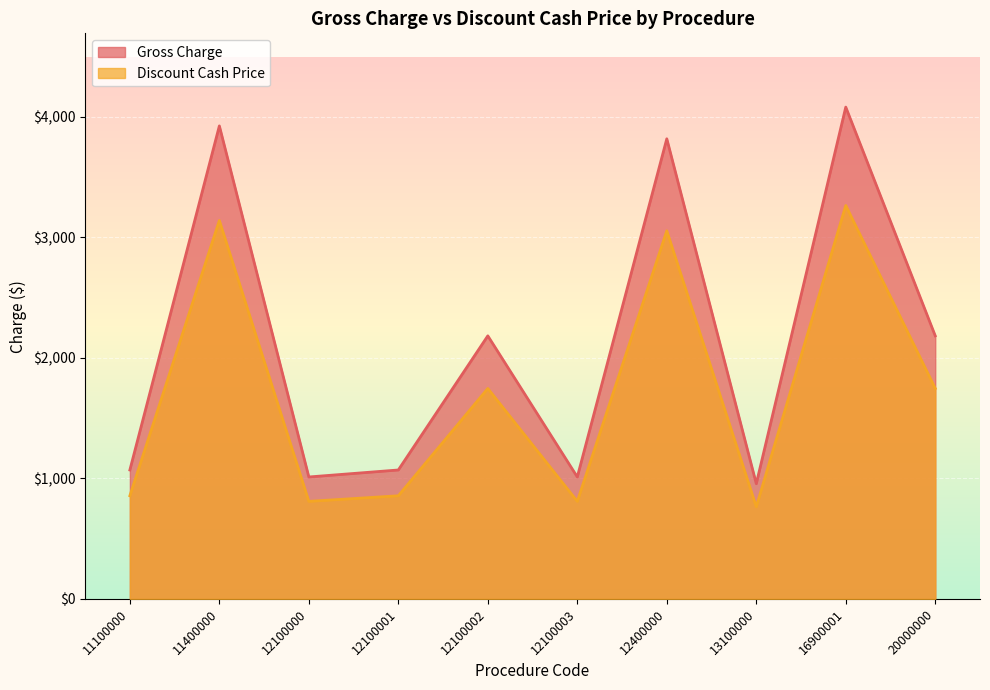

Where is Discount Cash Price nearest to the value 2014?

12100002